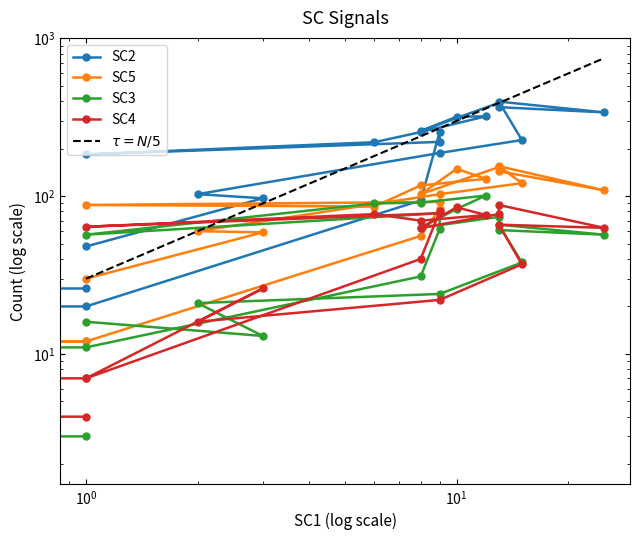

Which series has the widest spread of values?

SC2